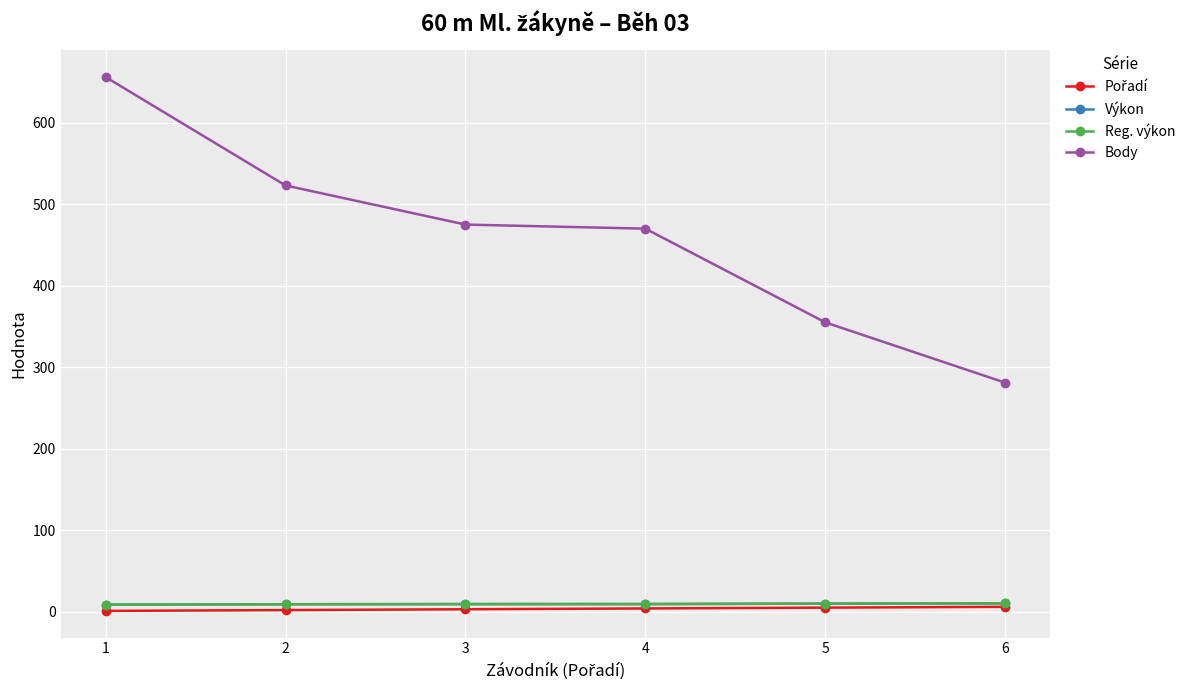

Is the value of Pořadí at 6 greater than the value of Reg. výkon at 6?

No